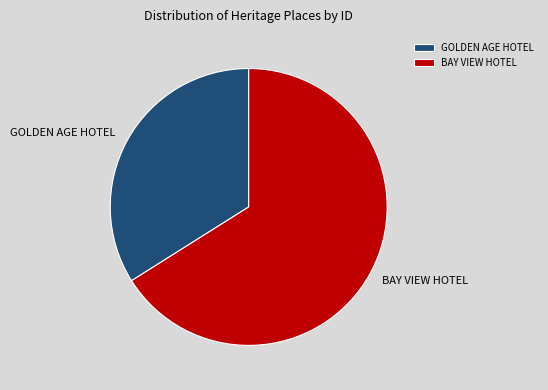

The BAY VIEW HOTEL slice represents 66% of the pie. True or false?

True